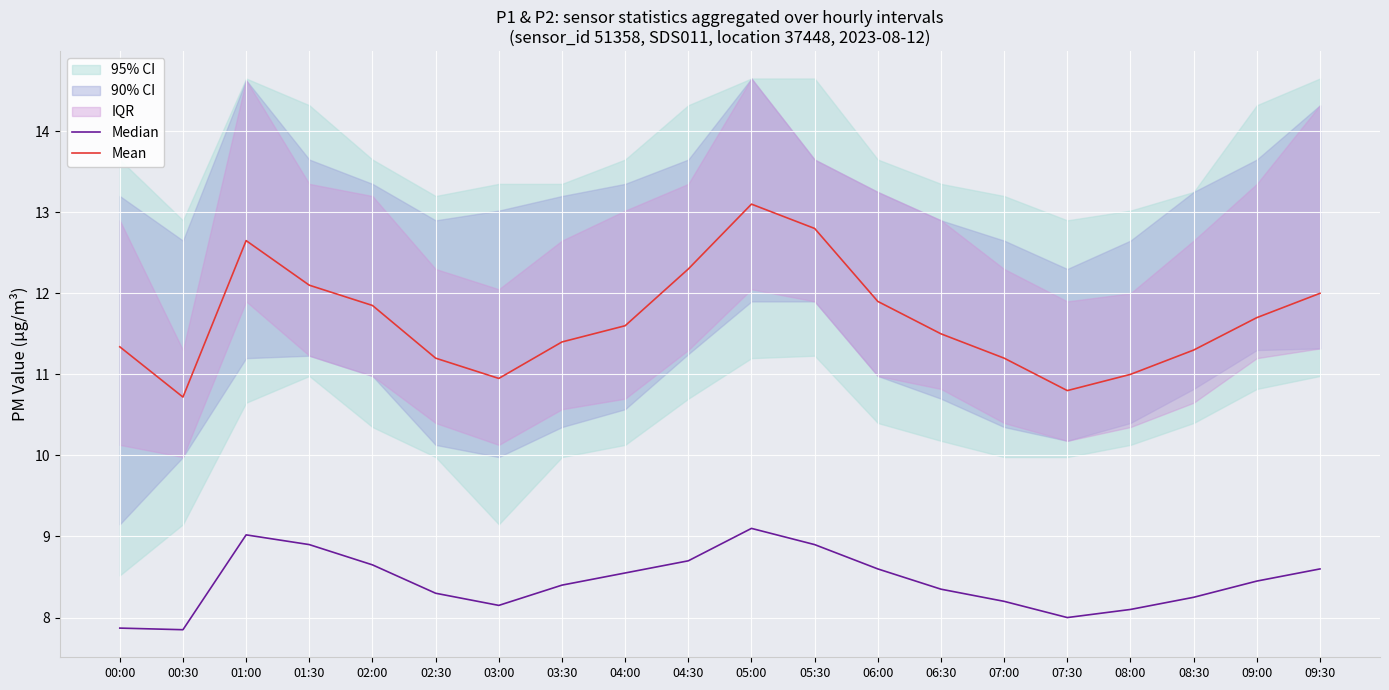

Which series has the largest total across all categories?

Mean